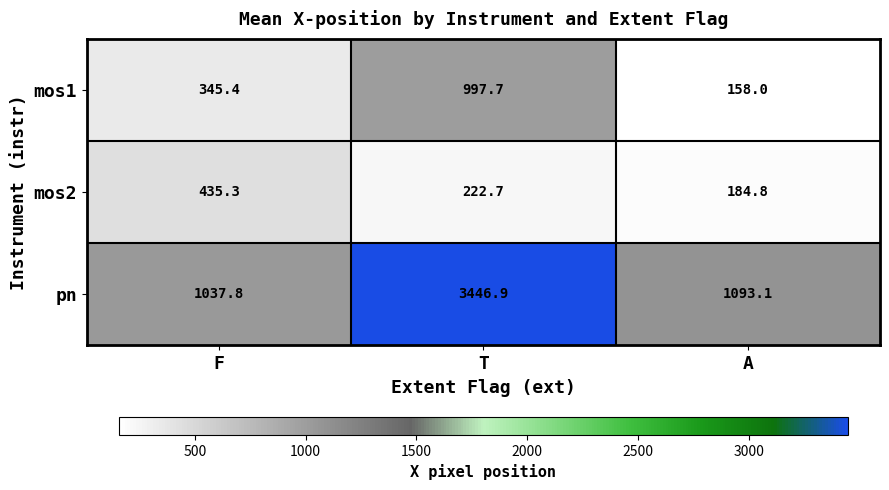

Which category has the highest value across all series?

T